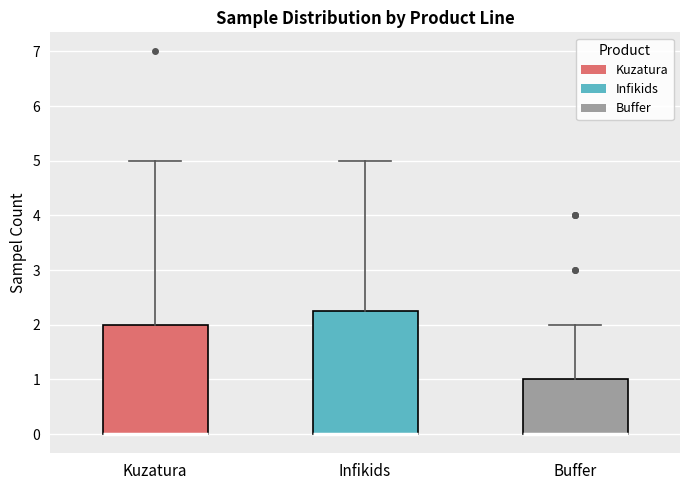

Reading left to right, transcribe this box plot: for each box, give where its median line is, the range the box spans, and where its two whiskers end, as read against the y-axis. The values are not printed on the chart, so give them approximately, as read against the axis.

Kuzatura: median 0.0 (drawn on the box's lower edge), box 0.0 to 2.0, whiskers 0.0 to 5.0
Infikids: median 0.0 (drawn on the box's lower edge), box 0.0 to 2.3, whiskers 0.0 to 5.0
Buffer: median 0.0 (drawn on the box's lower edge), box 0.0 to 1.0, whiskers 0.0 to 2.0